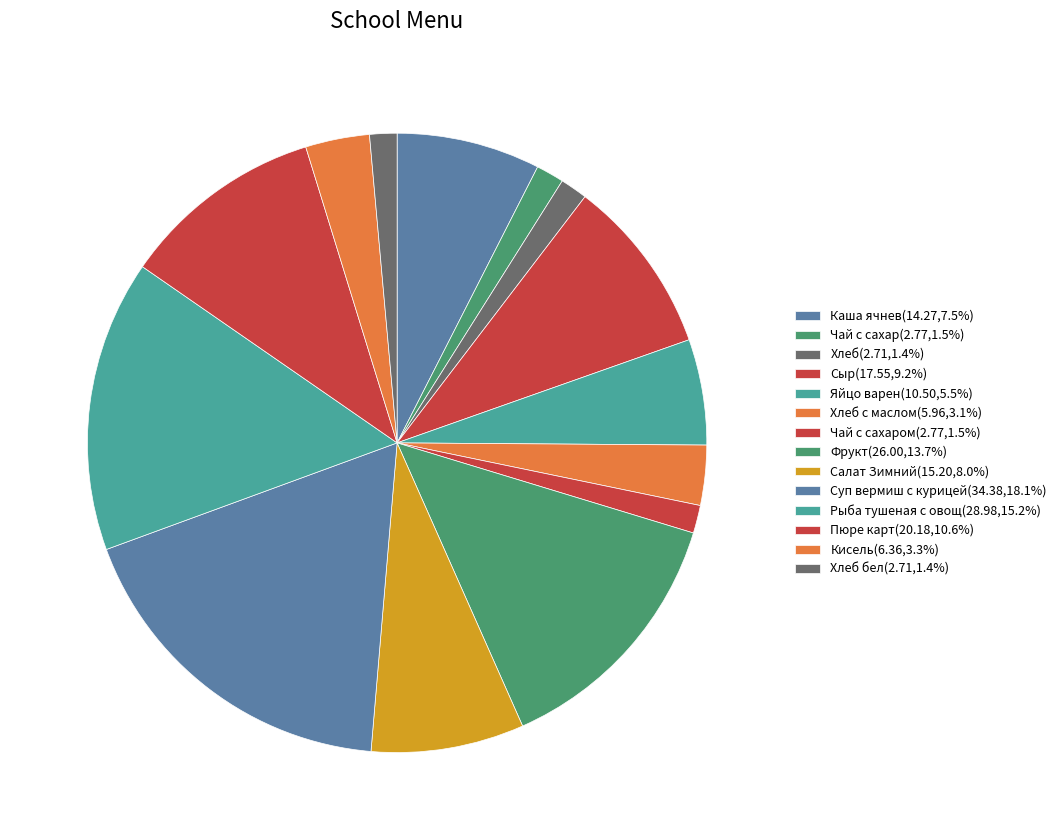

How many slices are in this pie chart?

14